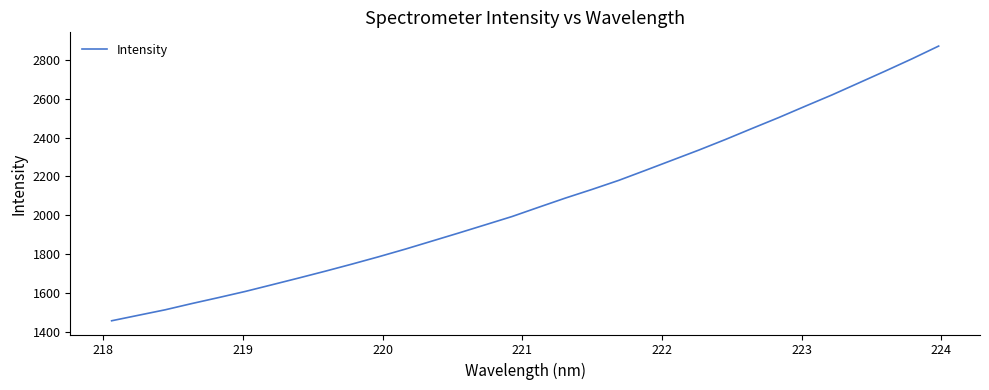

What is the greatest value displayed?

2870.5